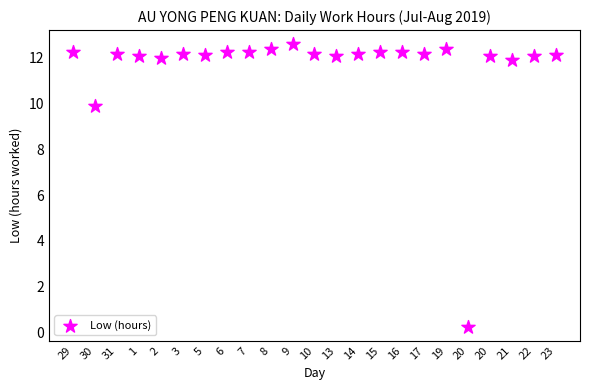

What is the range of Y values (max minus min)?

12.3